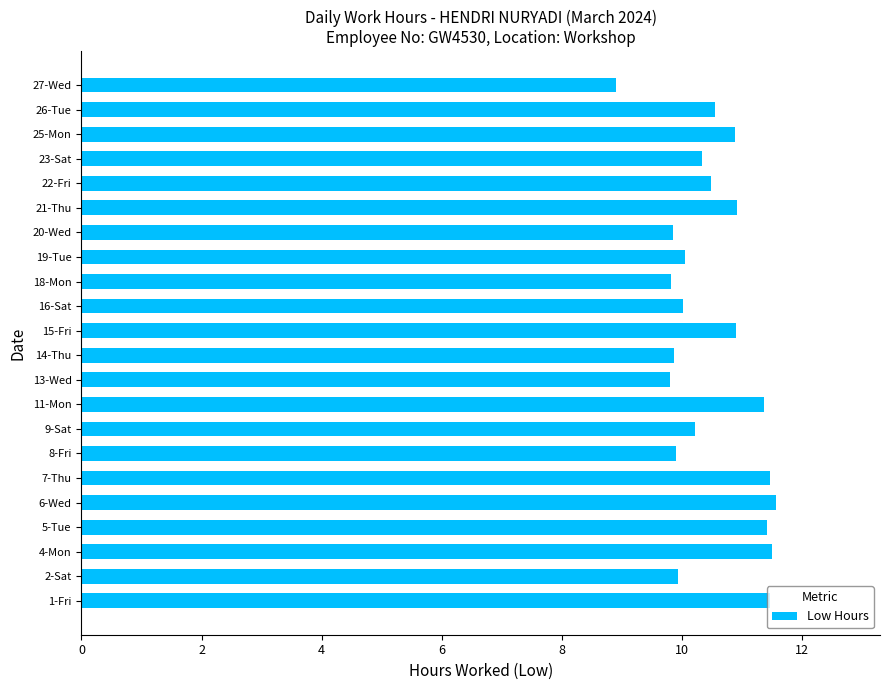

What is the minimum value shown in the chart?

8.9